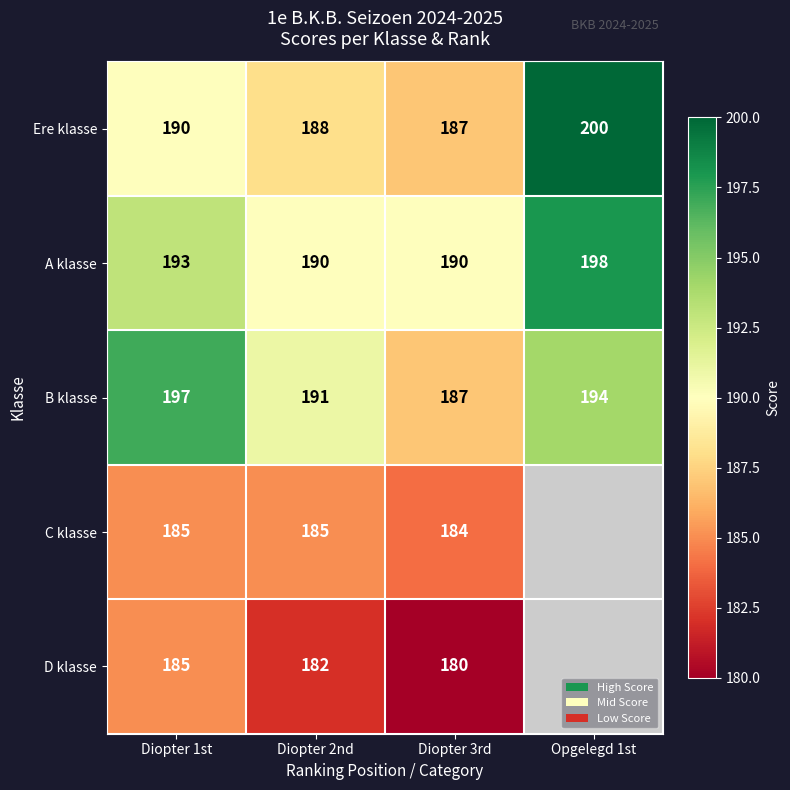

Rank the series at Diopter 2nd from lowest to highest value.

D klasse, C klasse, Ere klasse, A klasse, B klasse